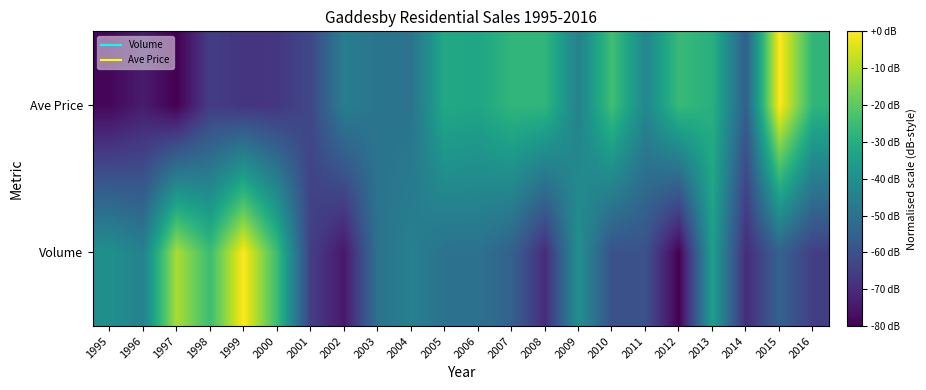

Which has a higher value, 1996 or 2011?

1996